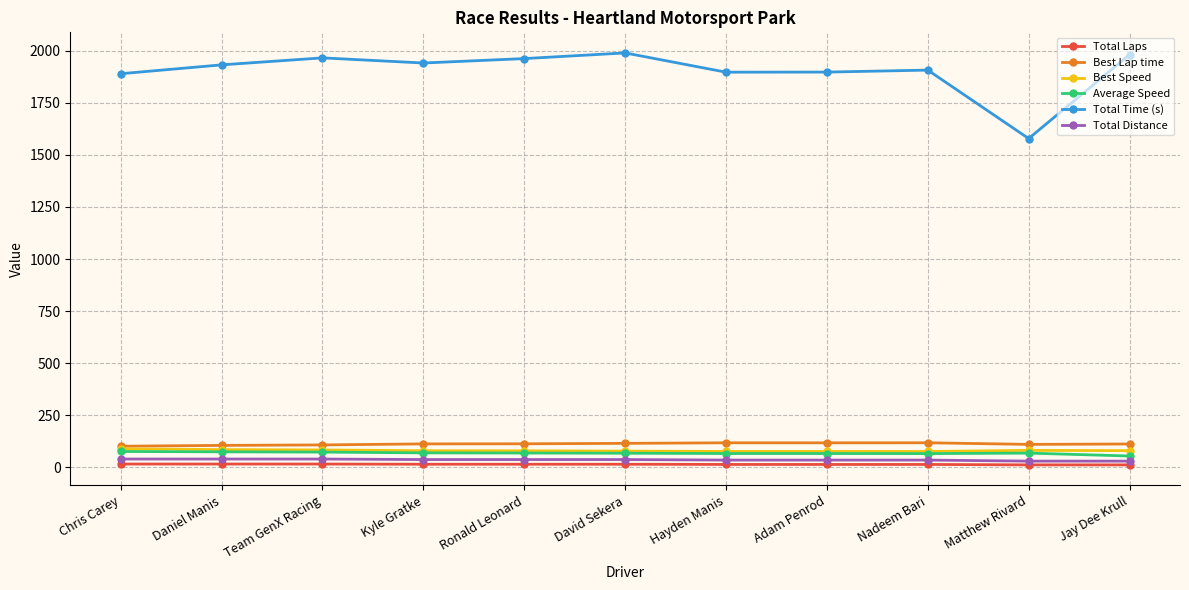

How many data points in Average Speed are above 68?

6